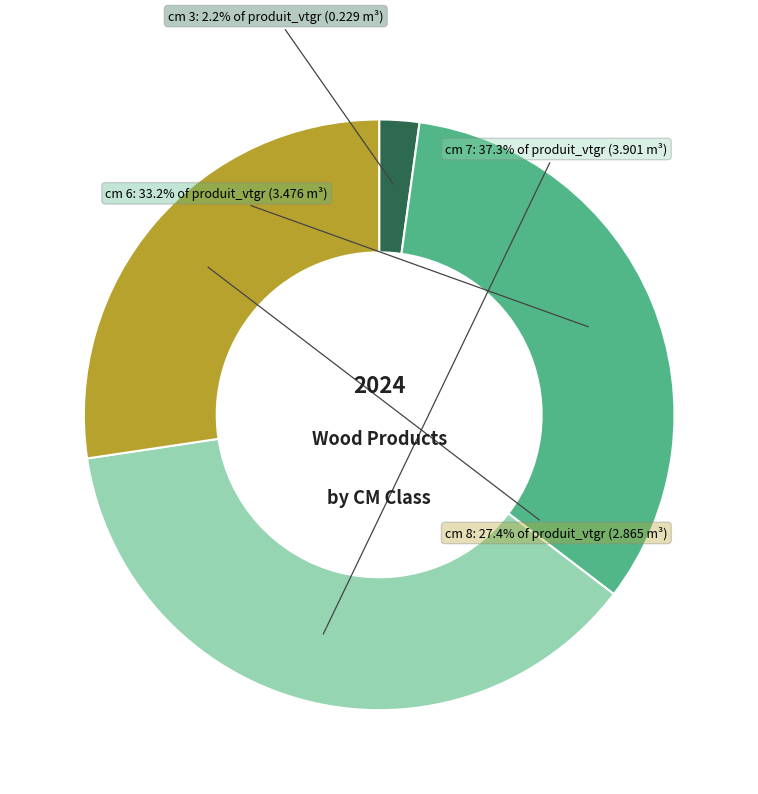

Which category has the biggest portion of the pie?

cm 7